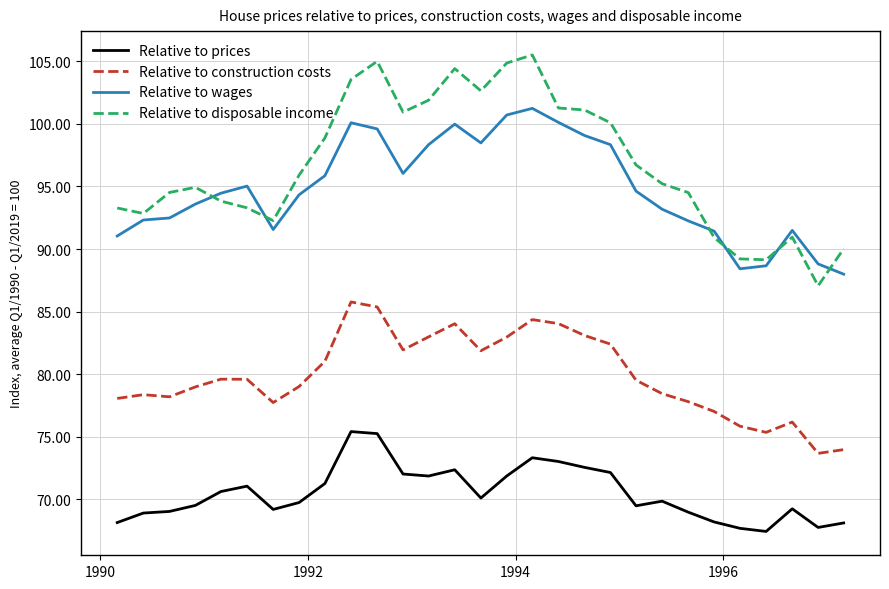

Which series has the largest total across all categories?

Relative to disposable income